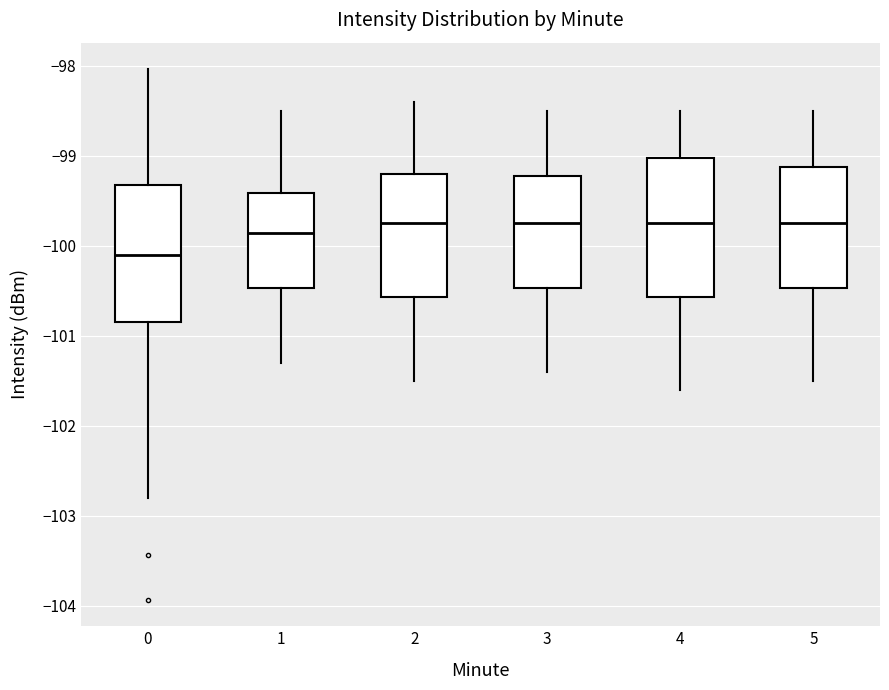

Which box has the lowest median line?

0